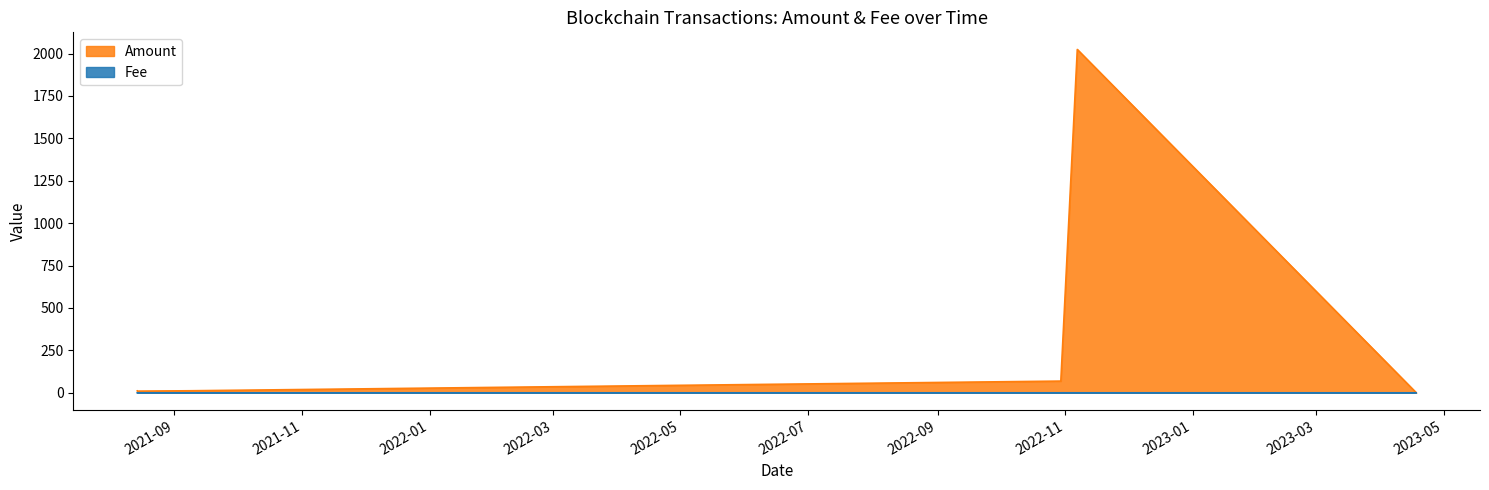

At which label does Fee reach its peak?

2021-08-14 06:18:00